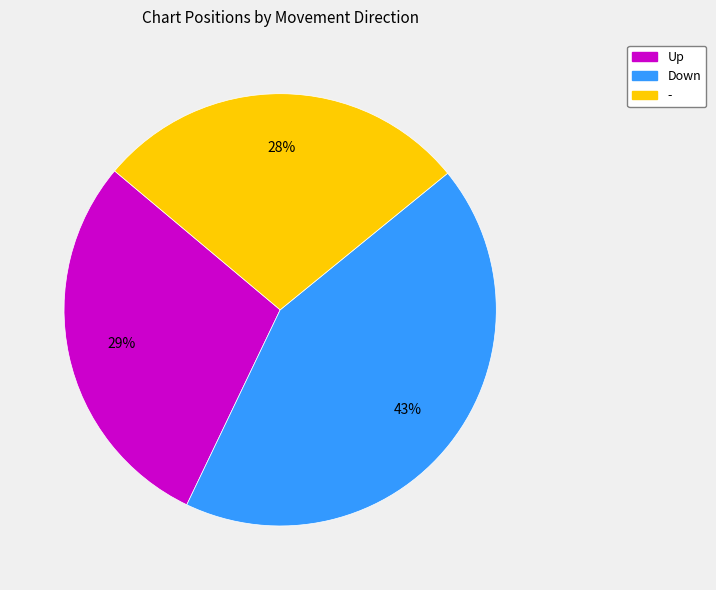

To the nearest percent, what is the difference between the largest and smallest slice percentages?

15%